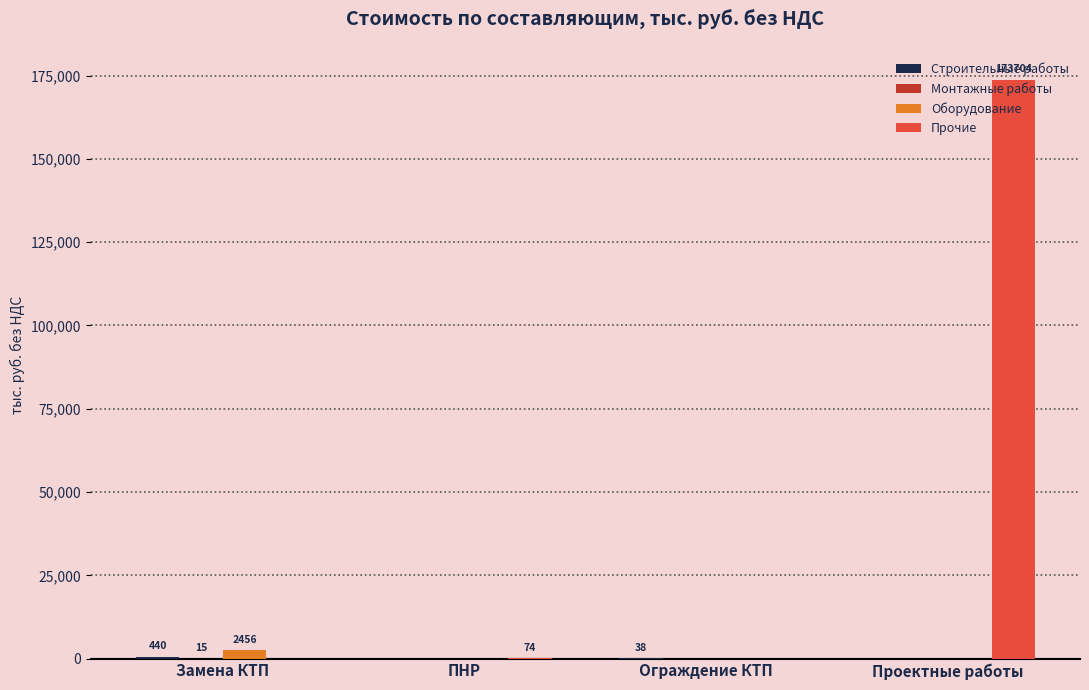

At which category is the sum across all series the highest?

Проектные работы